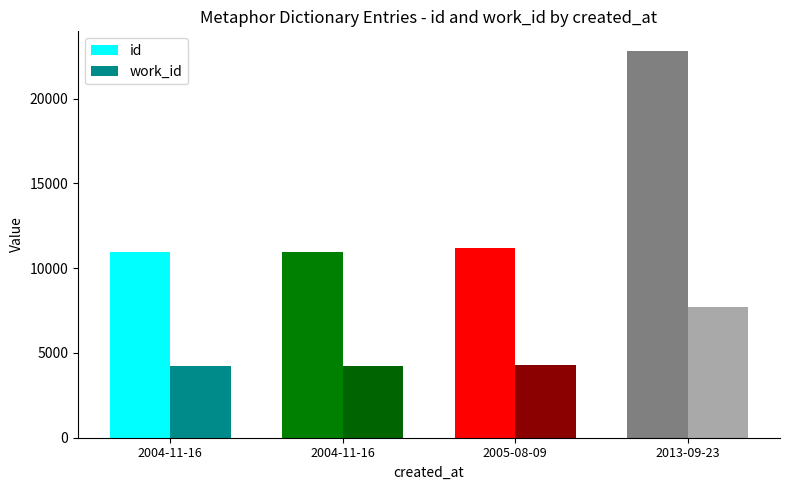

Which label corresponds to the smallest value in the chart?

2004-11-16